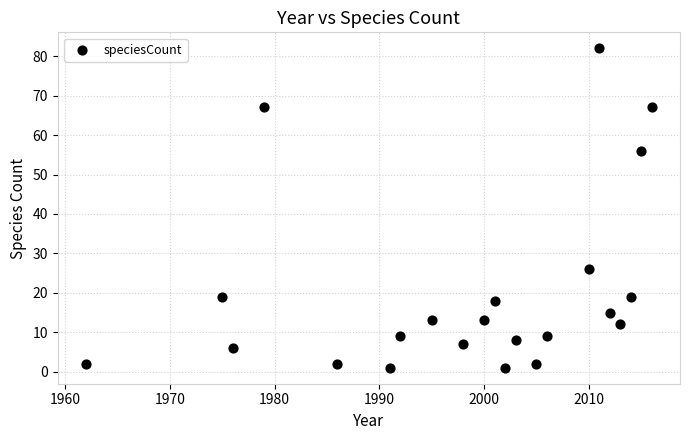

What is the range of Y values (max minus min)?

81